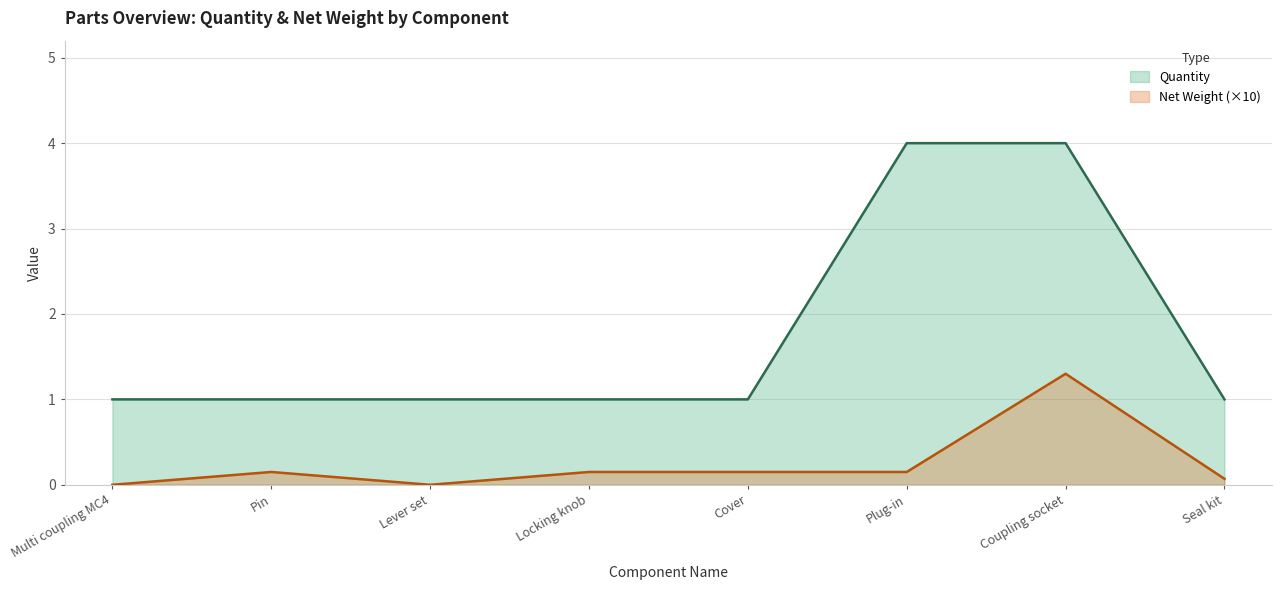

How many values in the Net Weight series exceed 0?

6